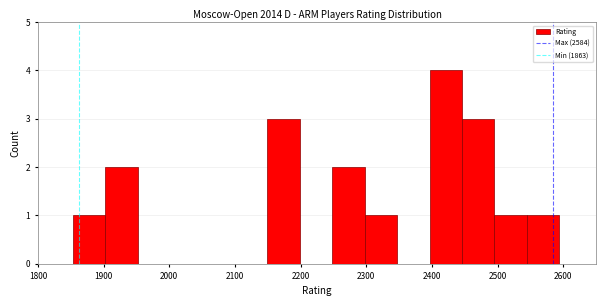

Reading left to right, list every bar in this chart as the range it spans on the x-axis followed by its height. Neither the bar edges nor the heights are printed on the chart, so give them approximately, as read against the axes.

1850 to 1900: 1
1900 to 1950: 2
1950 to 2000: 0
2000 to 2050: 0
2050 to 2100: 0
2100 to 2150: 0
2150 to 2200: 3
2200 to 2250: 0
2250 to 2300: 2
2300 to 2350: 1
2350 to 2400: 0
2400 to 2450: 4
2450 to 2500: 3
2500 to 2540: 1
2540 to 2590: 1